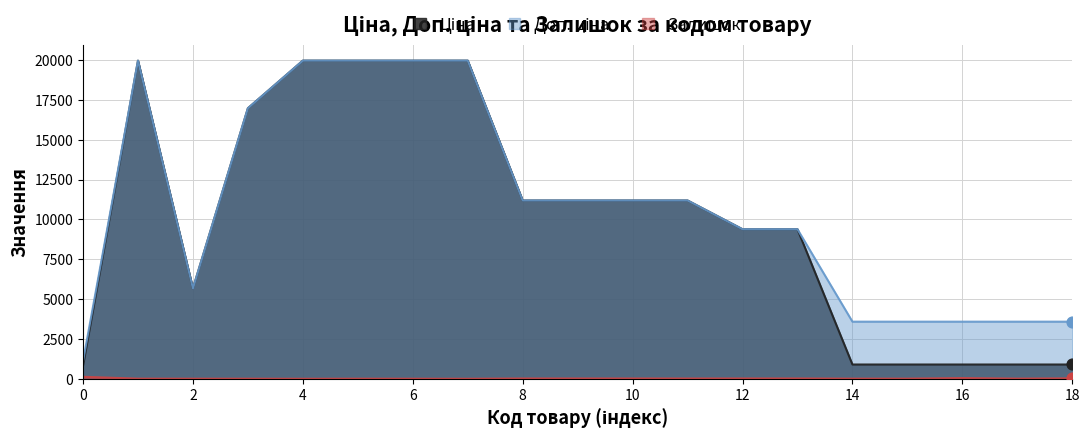

What is the total value across all series at 14?

4486.5